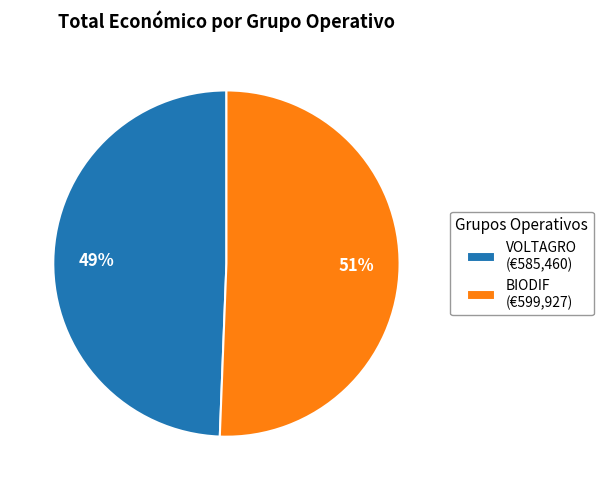

How many segments does this pie chart have?

2